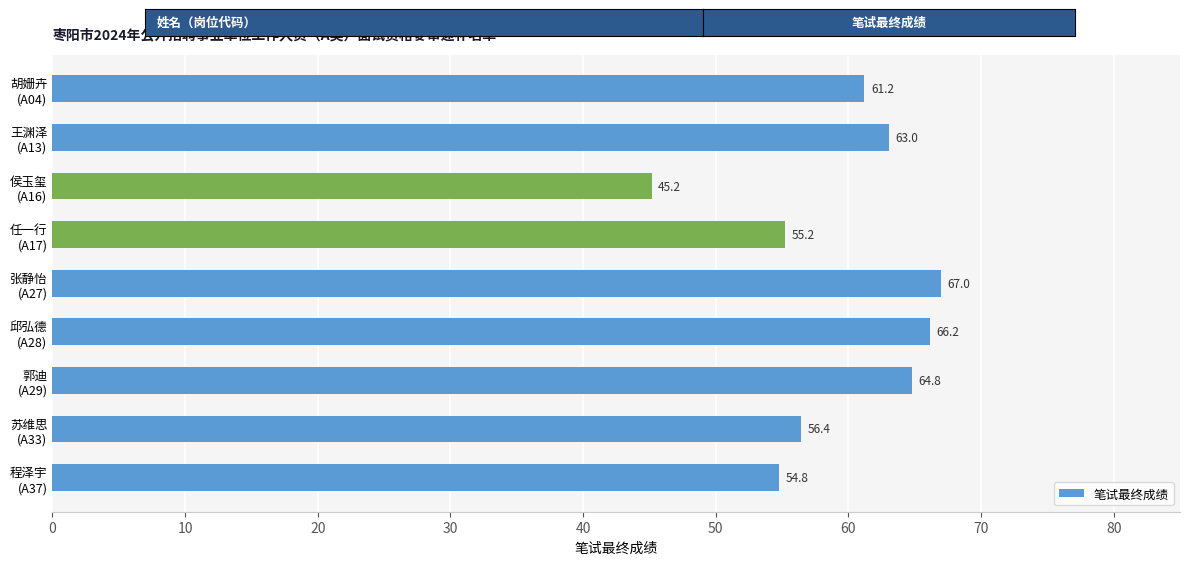

How many values are below 61?

4